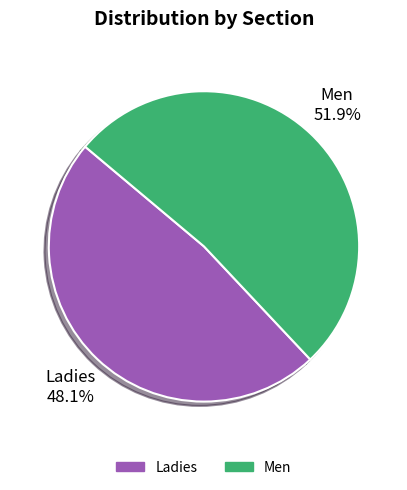

Is it true that Men is 57% of the pie?

False